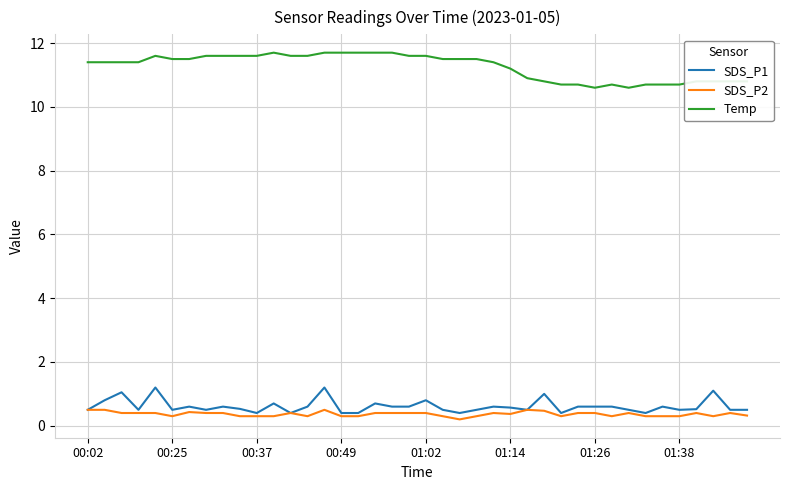

Rank the series by their maximum value, from highest to lowest.

Temp, SDS_P1, SDS_P2